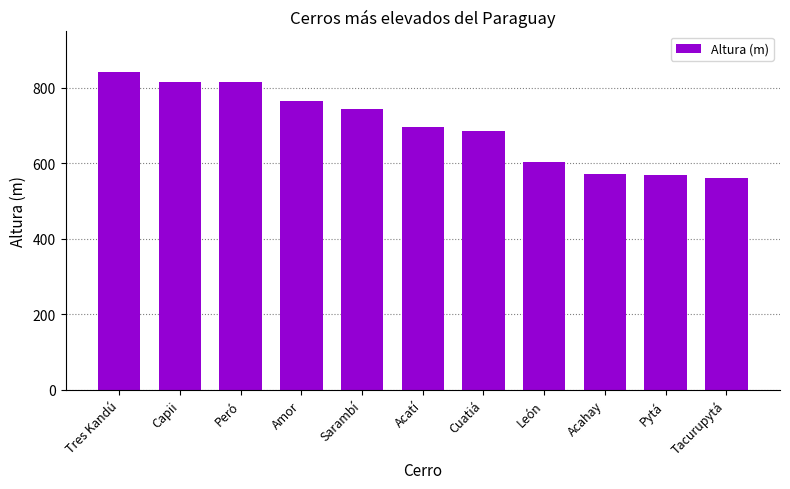

Approximately how many times larger is the value at Acatí compared to Tres Kandú?

0.8